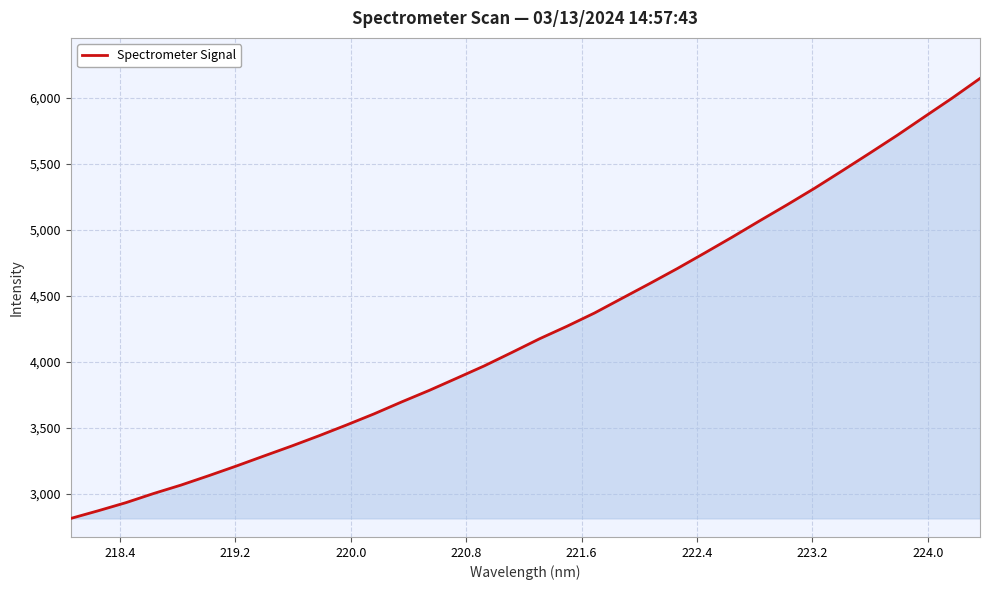

What is the maximum value shown in the chart?

6148.8